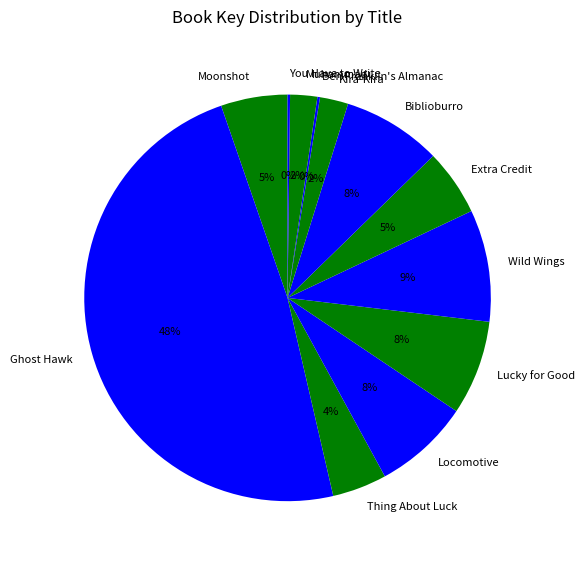

What is the largest slice in the pie chart?

Ghost Hawk